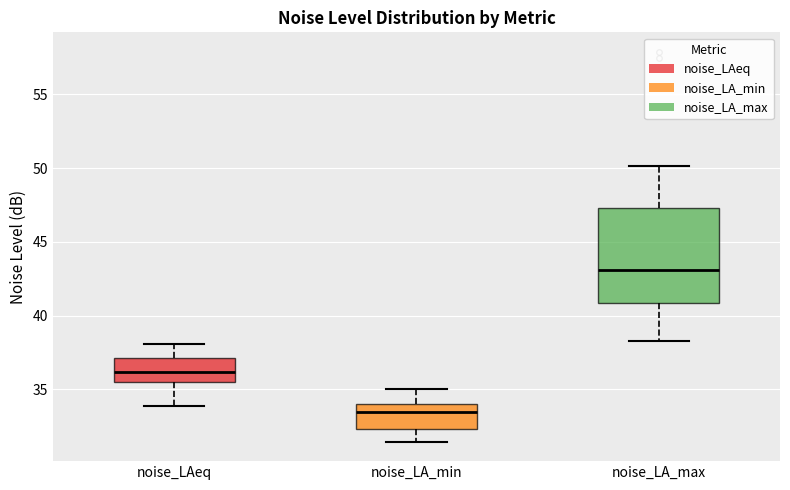

Which box is the tallest, from its lower edge to its upper edge?

noise_LA_max